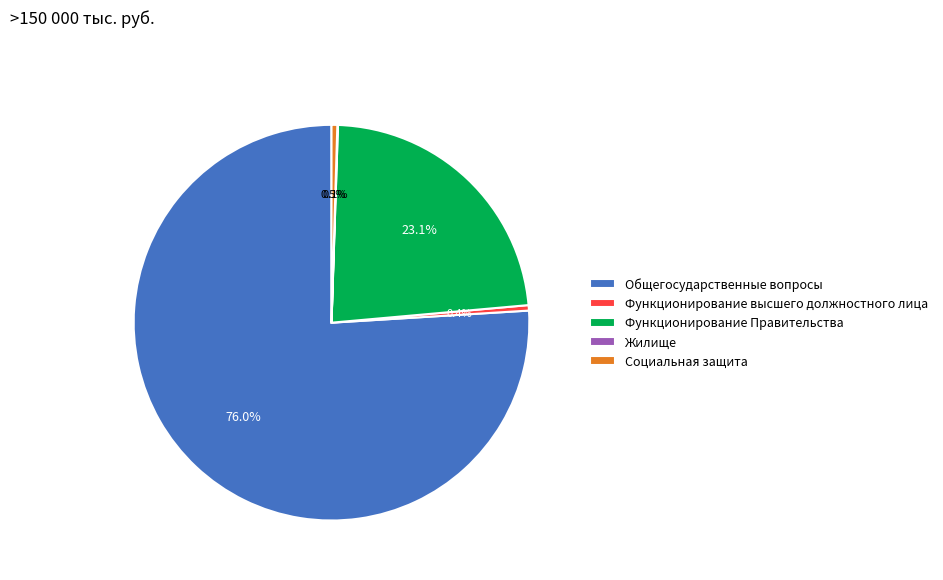

To the nearest percent, what is the average slice percentage?

20%